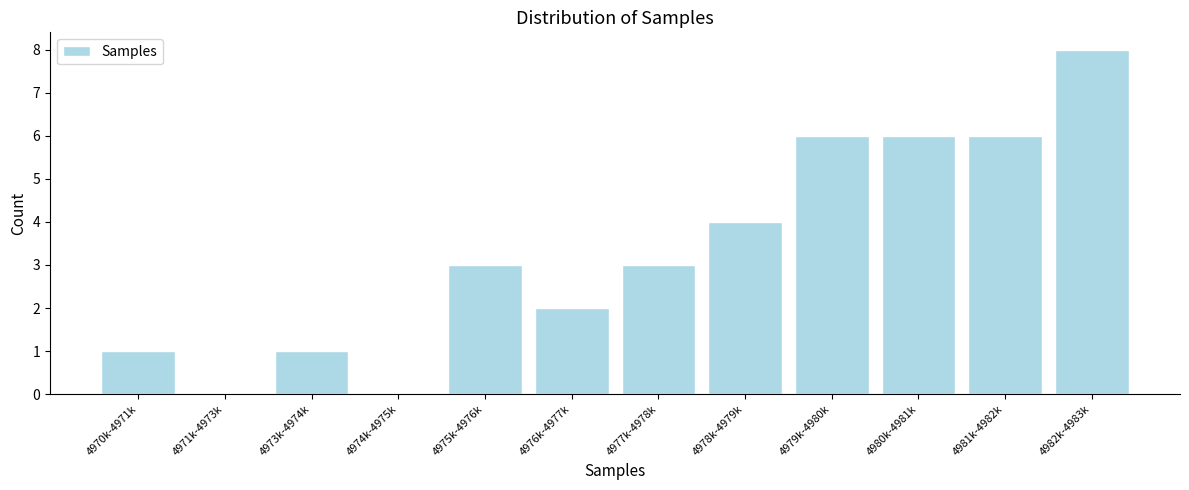

Reading left to right, list all the values displayed in this chart.

4970k-4971k=1	4971k-4973k=0	4973k-4974k=1	4974k-4975k=0	4975k-4976k=3	4976k-4977k=2	4977k-4978k=3	4978k-4979k=4	4979k-4980k=6	4980k-4981k=6	4981k-4982k=6	4982k-4983k=8